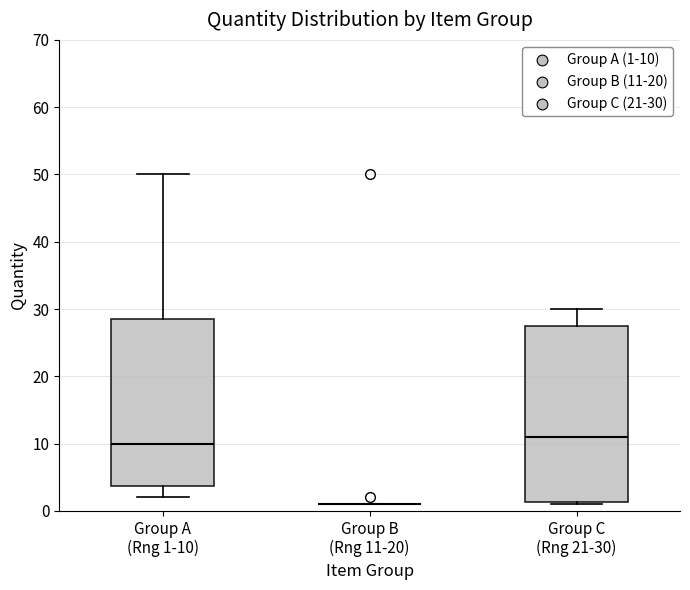

Reading left to right, read every box against the y-axis: the position of its median line, the range the box covers, and the ends of its whiskers. The values are not printed on the chart, so give them approximately, as read against the axis.

Group A (Rng 1-10): median 10, box 4 to 29, whiskers 2 to 50
Group B (Rng 11-20): box collapsed to a line at 1, whiskers 1 to 1
Group C (Rng 21-30): median 11, box 1 to 28, whiskers 1 to 30